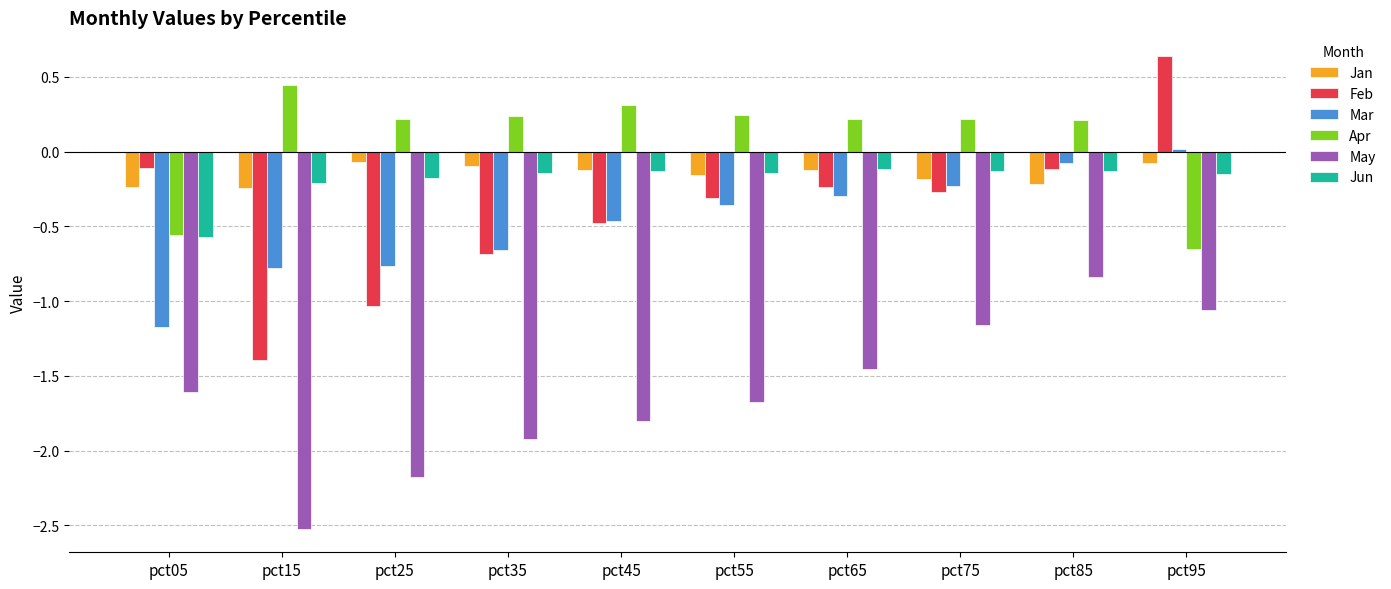

At which label does May reach its minimum?

pct15